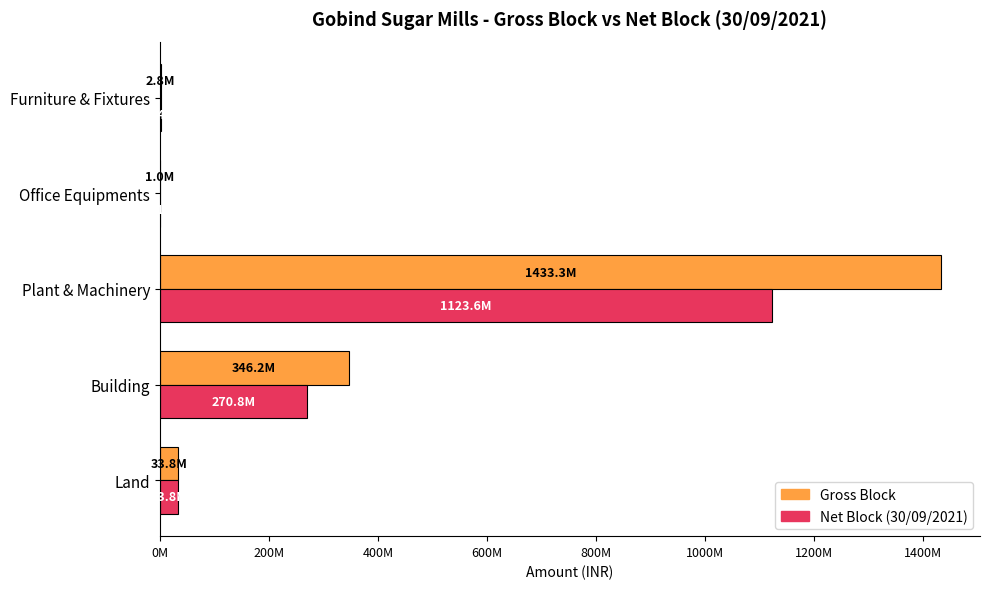

What are all the series names shown in the legend?

Gross Block, Net Block (30/09/2021)